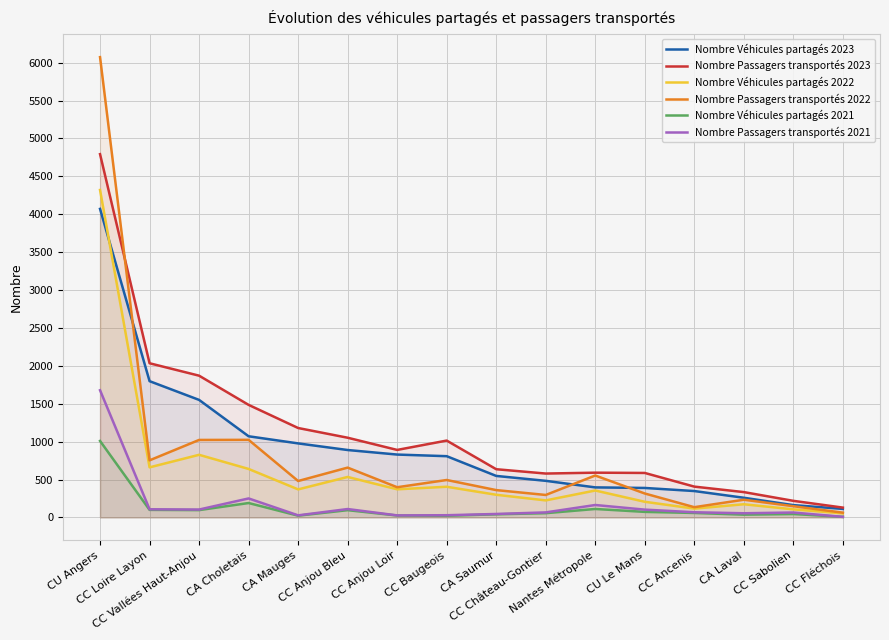

Reading left to right, transcribe all the data shown in this chart.

Nombre Véhicules partagés 2023: 4070.6	1798.1	1550.9	1071.1	977.1	889.8	829.8	808.4	548.0	483.2	396.8	389.3	348.6	260.0	162.9	113.0
Nombre Passagers transportés 2023: 4792.7	2034.3	1870.4	1485.2	1180.0	1051.9	890.9	1014.3	636.4	579.3	590.9	587.2	407.0	334.7	219.3	130.2
Nombre Véhicules partagés 2022: 4319.9	661.1	826.6	640.0	370.3	534.4	371.6	405.2	299.5	225.2	355.7	207.0	116.8	174.3	107.1	53.9
Nombre Passagers transportés 2022: 6072.6	753.7	1022.7	1024.0	480.8	657.7	398.8	494.2	361.1	296.8	553.5	316.2	135.6	234.1	148.5	63.5
Nombre Véhicules partagés 2021: 1009.5	100.2	97.1	190.5	23.7	96.4	25.8	22.6	41.6	56.6	112.0	73.8	59.4	37.2	45.4	8.0
Nombre Passagers transportés 2021: 1678.1	108.0	104.5	251.0	28.0	111.2	27.2	29.6	46.1	66.9	164.4	103.4	68.8	55.5	65.3	8.3